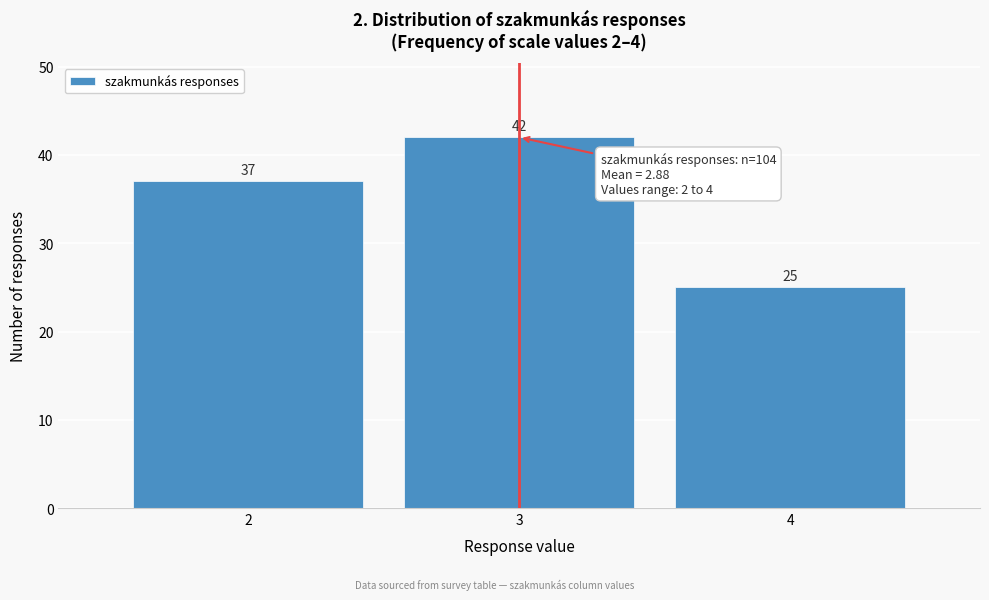

Reading left to right, transcribe all the data shown in this chart.

2=37	3=42	4=25